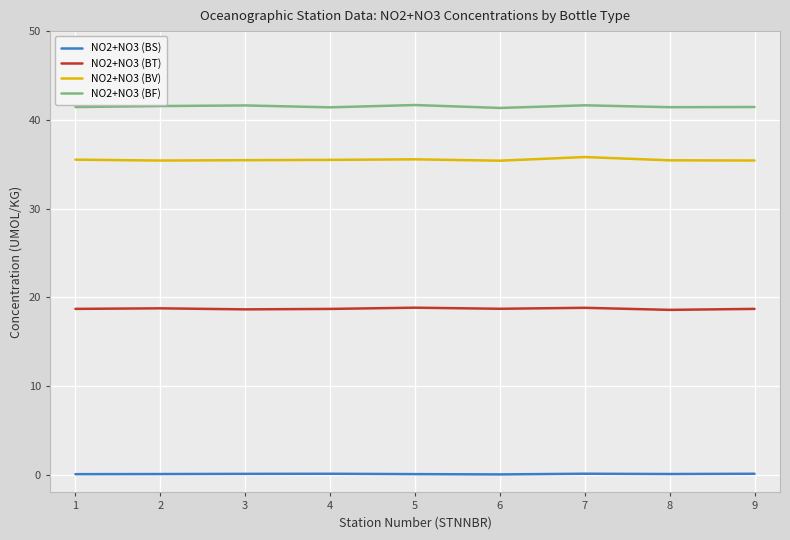

Does the chart have visible grid lines?

Yes